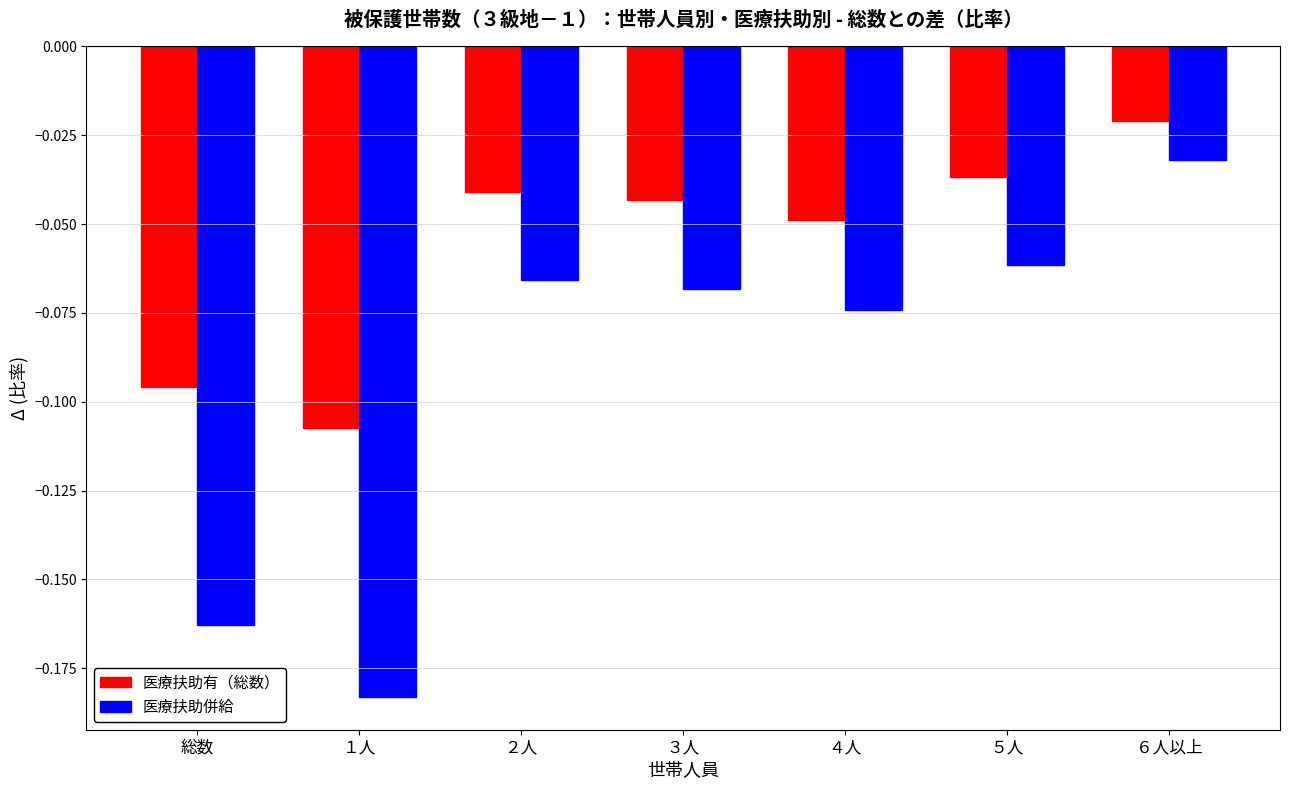

At which category is the sum across all series the highest?

６人以上